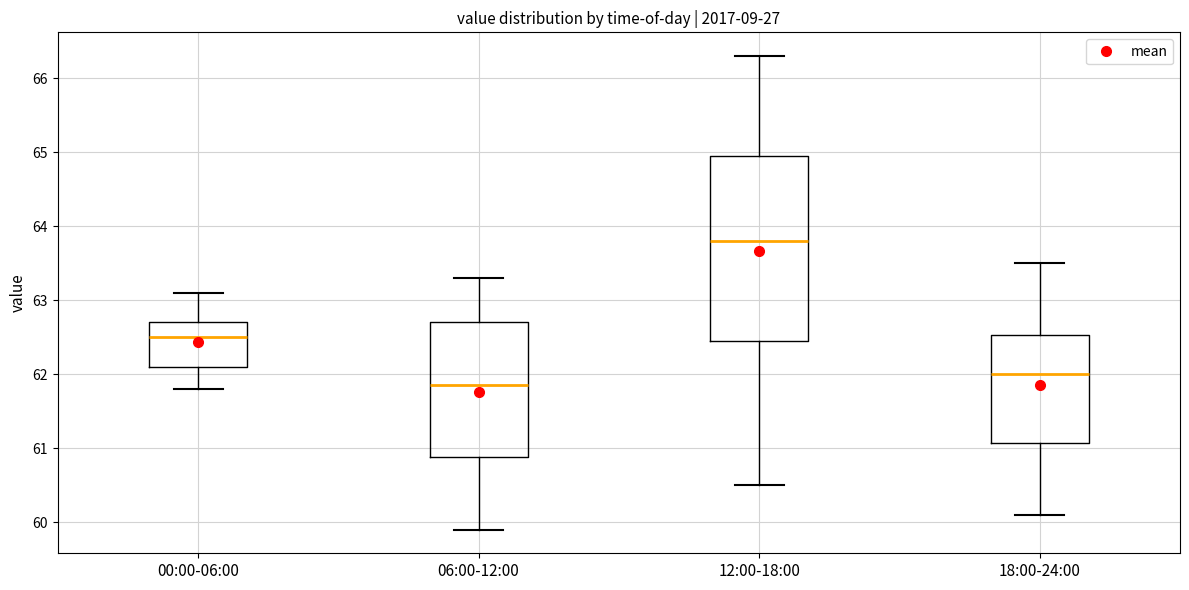

Which box is the tallest, from its lower edge to its upper edge?

12:00-18:00